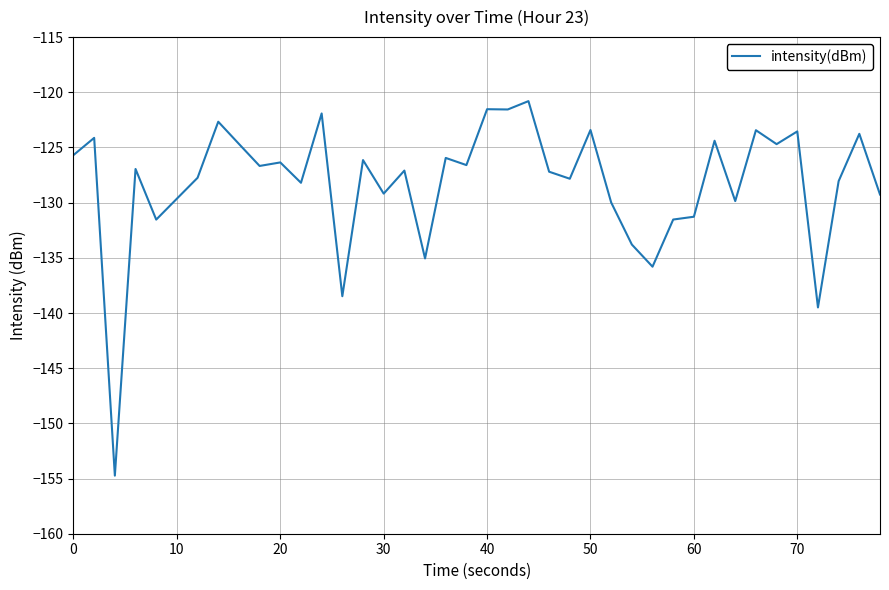

What is the smallest value displayed?

-154.7